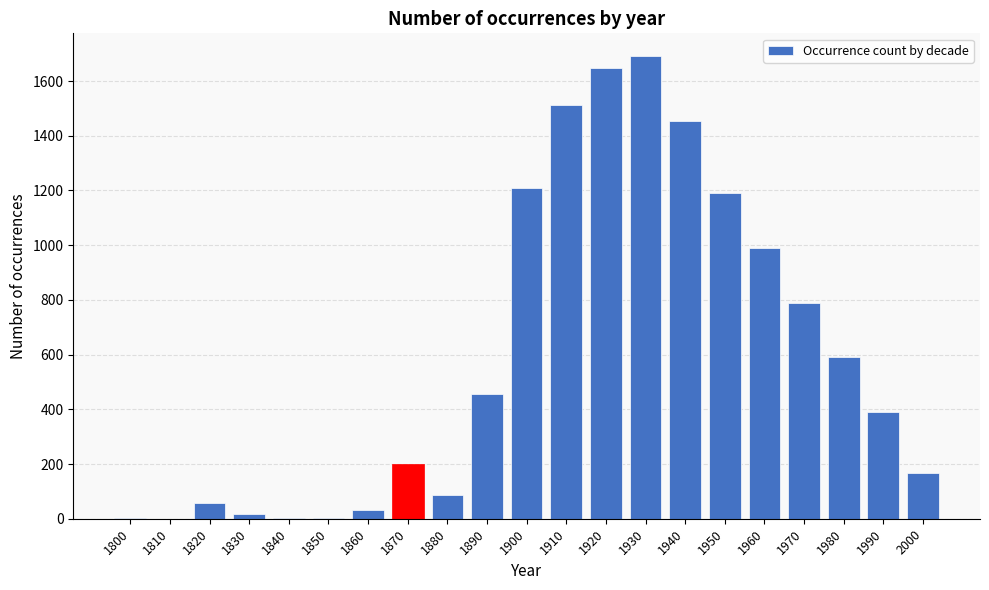

What is the sum of all values?

12489